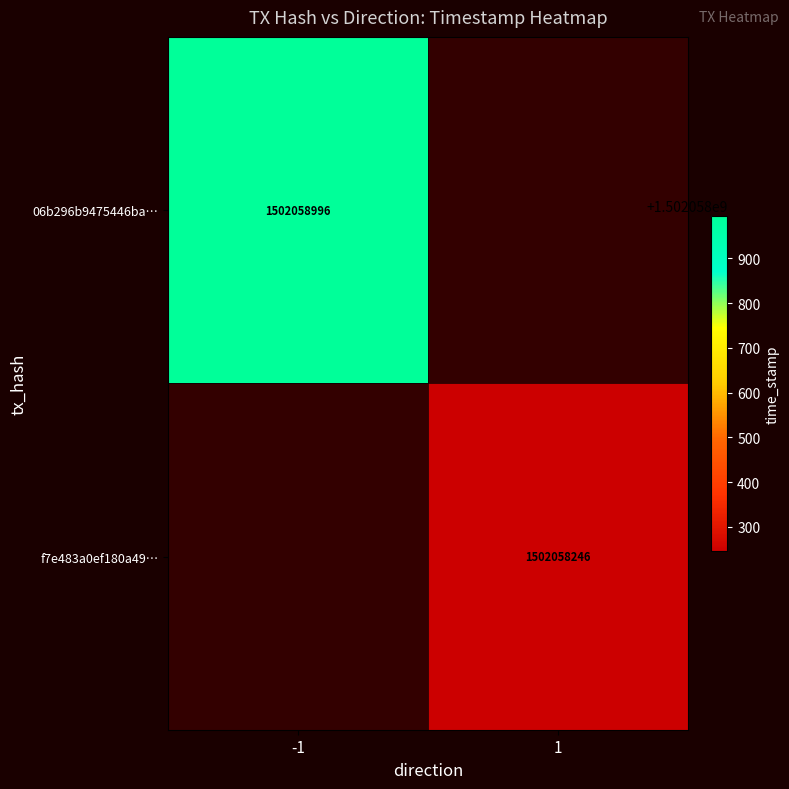

What is the approximate value of f7e483a0ef180a49525ea9be54727c0e3a7bae8 at 1?

1502058246